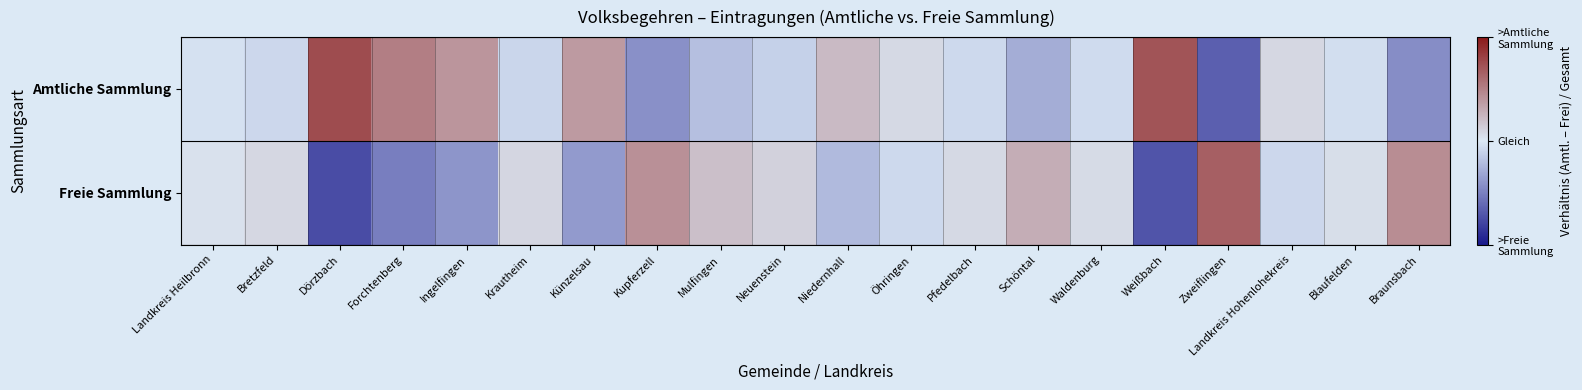

Reading right to left, list all the values displayed in this chart.

Amtliche Sammlung: Braunsbach=-0.4	Blaufelden=-0.0	Landkreis Hohenlohekreis=0.1	Zweiflingen=-0.7	Weißbach=0.7	Waldenburg=-0.1	Schöntal=-0.3	Pfedelbach=-0.1	Öhringen=0.1	Niedernhall=0.2	Neuenstein=-0.1	Mulfingen=-0.2	Kupferzell=-0.4	Künzelsau=0.4	Krautheim=-0.1	Ingelfingen=0.4	Forchtenberg=0.5	Dörzbach=0.8	Bretzfeld=-0.1	Landkreis Heilbronn=-0.0
Freie Sammlung: Braunsbach=0.4	Blaufelden=0.0	Landkreis Hohenlohekreis=-0.1	Zweiflingen=0.7	Weißbach=-0.7	Waldenburg=0.1	Schöntal=0.3	Pfedelbach=0.1	Öhringen=-0.1	Niedernhall=-0.2	Neuenstein=0.1	Mulfingen=0.2	Kupferzell=0.4	Künzelsau=-0.4	Krautheim=0.1	Ingelfingen=-0.4	Forchtenberg=-0.5	Dörzbach=-0.8	Bretzfeld=0.1	Landkreis Heilbronn=0.0